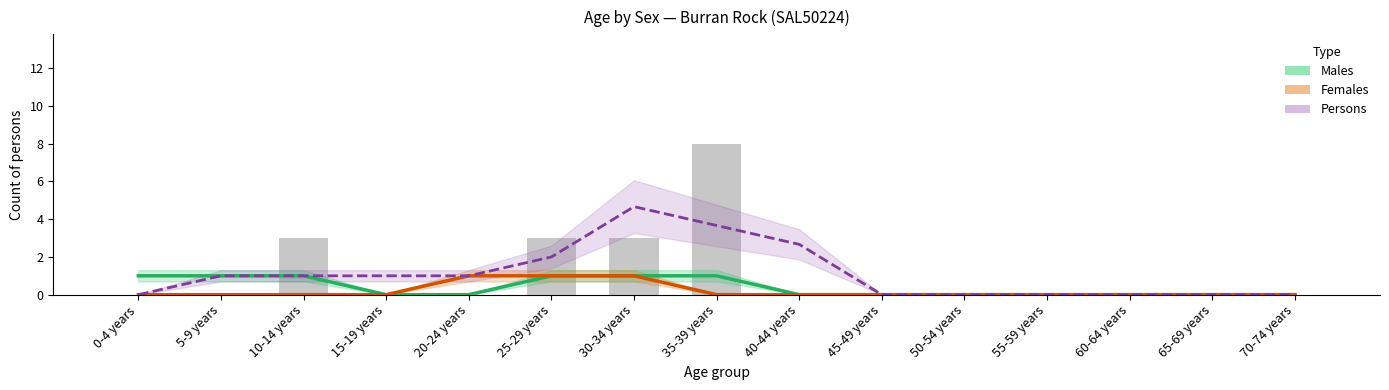

Reading right to left, what are all the values shown in this chart?

Males: 70-74 years=0.0	65-69 years=0.0	60-64 years=0.0	55-59 years=0.0	50-54 years=0.0	45-49 years=0.0	40-44 years=0.0	35-39 years=1.0	30-34 years=1.0	25-29 years=1.0	20-24 years=0.0	15-19 years=0.0	10-14 years=1.0	5-9 years=1.0	0-4 years=1.0
Females: 70-74 years=0.0	65-69 years=0.0	60-64 years=0.0	55-59 years=0.0	50-54 years=0.0	45-49 years=0.0	40-44 years=0.0	35-39 years=0.0	30-34 years=1.0	25-29 years=1.0	20-24 years=1.0	15-19 years=0.0	10-14 years=0.0	5-9 years=0.0	0-4 years=0.0
Persons: 70-74 years=0.0	65-69 years=0.0	60-64 years=0.0	55-59 years=0.0	50-54 years=0.0	45-49 years=0.0	40-44 years=2.7	35-39 years=3.7	30-34 years=4.7	25-29 years=2.0	20-24 years=1.0	15-19 years=1.0	10-14 years=1.0	5-9 years=1.0	0-4 years=0.0